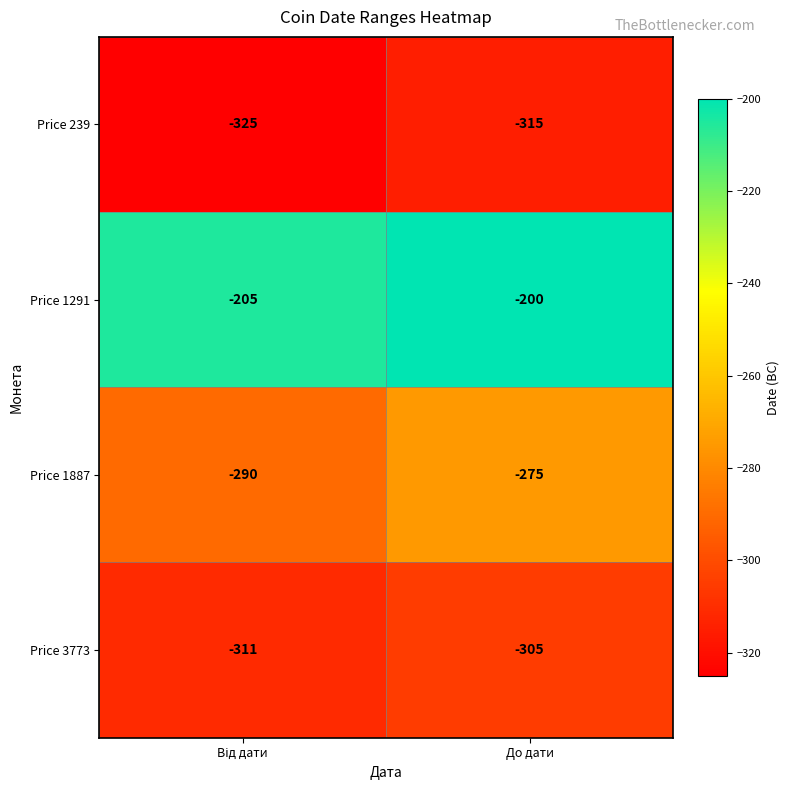

Where is Price 1887 nearest to the value -282?

До дати